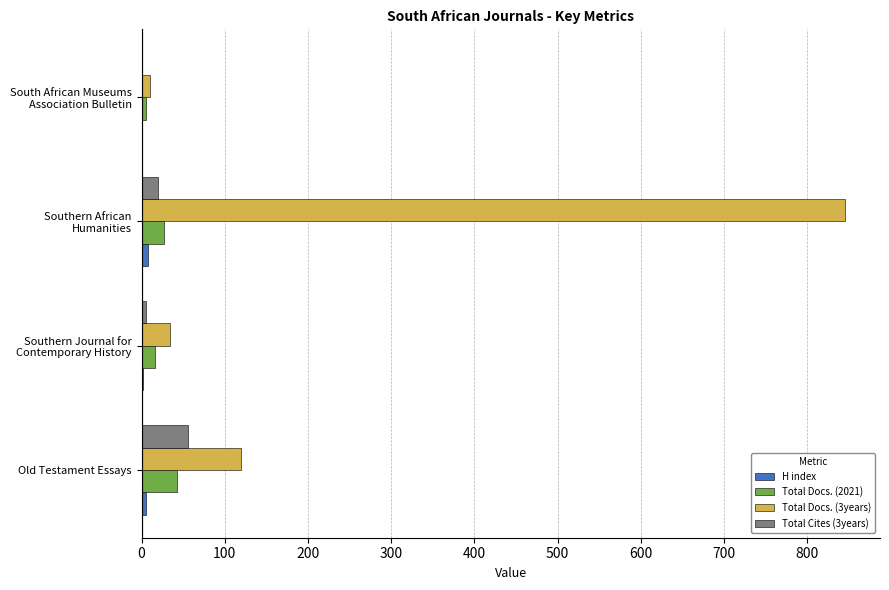

Which series has the largest total across all categories?

Total Docs. (3years)